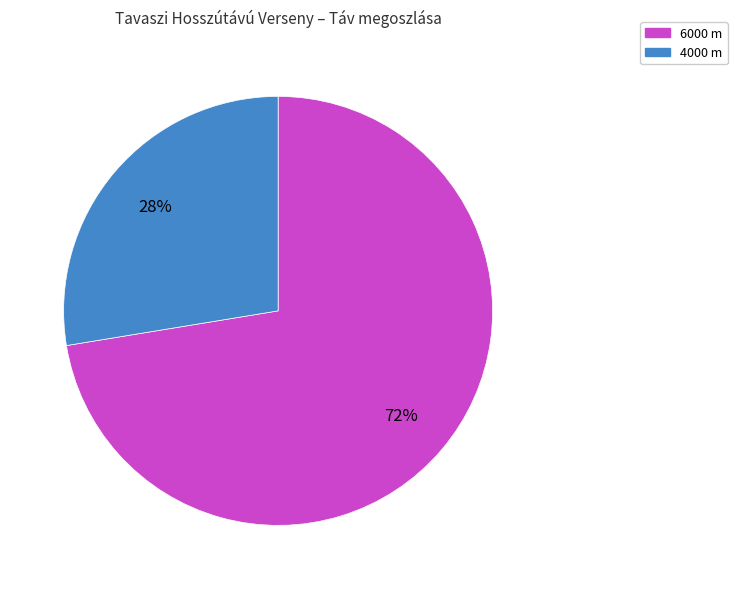

Combined, do 4000 m and 6000 m account for over 50%?

Yes